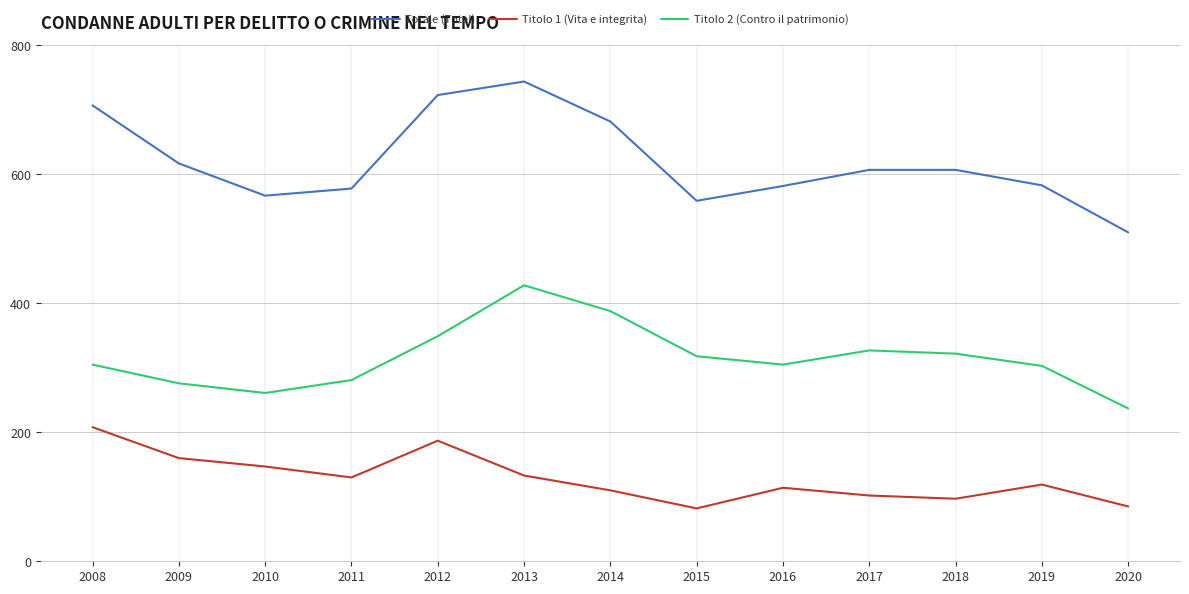

What value does the Titolo 1 (Vita e integrita) series have at 2018?

97